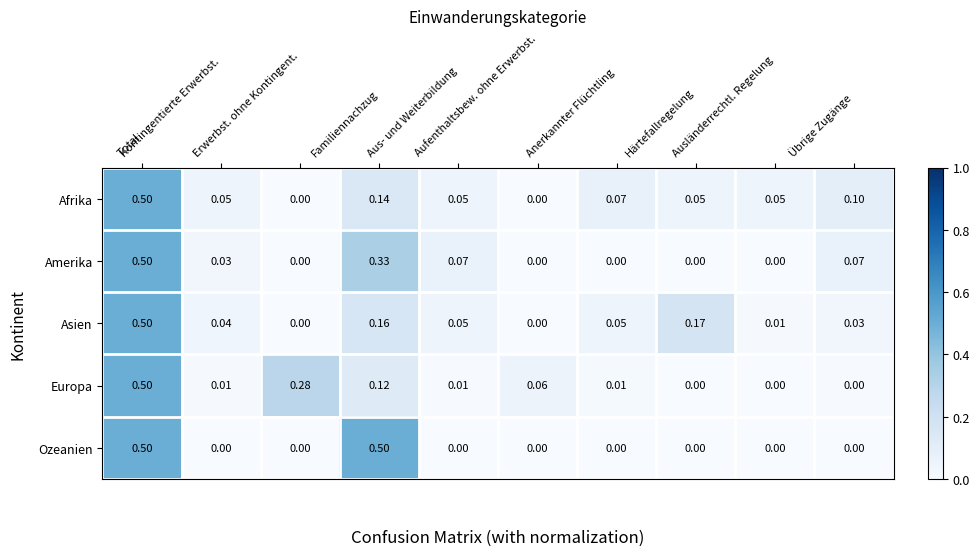

Reading right to left, transcribe all the data shown in this chart.

Afrika: Übrige Zugänge=0.1	Ausländerrechtl. Regelung=0.1	Härtefallregelung=0.1	Anerkannter Flüchtling=0.1	Aufenthaltsbew. ohne Erwerbst.=0.0	Aus- und Weiterbildung=0.1	Familiennachzug=0.1	Erwerbst. ohne Kontingent.=0.0	Kontingentierte Erwerbst.=0.1	Total=0.5
Amerika: Übrige Zugänge=0.1	Ausländerrechtl. Regelung=0.0	Härtefallregelung=0.0	Anerkannter Flüchtling=0.0	Aufenthaltsbew. ohne Erwerbst.=0.0	Aus- und Weiterbildung=0.1	Familiennachzug=0.3	Erwerbst. ohne Kontingent.=0.0	Kontingentierte Erwerbst.=0.0	Total=0.5
Asien: Übrige Zugänge=0.0	Ausländerrechtl. Regelung=0.0	Härtefallregelung=0.2	Anerkannter Flüchtling=0.1	Aufenthaltsbew. ohne Erwerbst.=0.0	Aus- und Weiterbildung=0.1	Familiennachzug=0.2	Erwerbst. ohne Kontingent.=0.0	Kontingentierte Erwerbst.=0.0	Total=0.5
Europa: Übrige Zugänge=0.0	Ausländerrechtl. Regelung=0.0	Härtefallregelung=0.0	Anerkannter Flüchtling=0.0	Aufenthaltsbew. ohne Erwerbst.=0.1	Aus- und Weiterbildung=0.0	Familiennachzug=0.1	Erwerbst. ohne Kontingent.=0.3	Kontingentierte Erwerbst.=0.0	Total=0.5
Ozeanien: Übrige Zugänge=0.0	Ausländerrechtl. Regelung=0.0	Härtefallregelung=0.0	Anerkannter Flüchtling=0.0	Aufenthaltsbew. ohne Erwerbst.=0.0	Aus- und Weiterbildung=0.0	Familiennachzug=0.5	Erwerbst. ohne Kontingent.=0.0	Kontingentierte Erwerbst.=0.0	Total=0.5